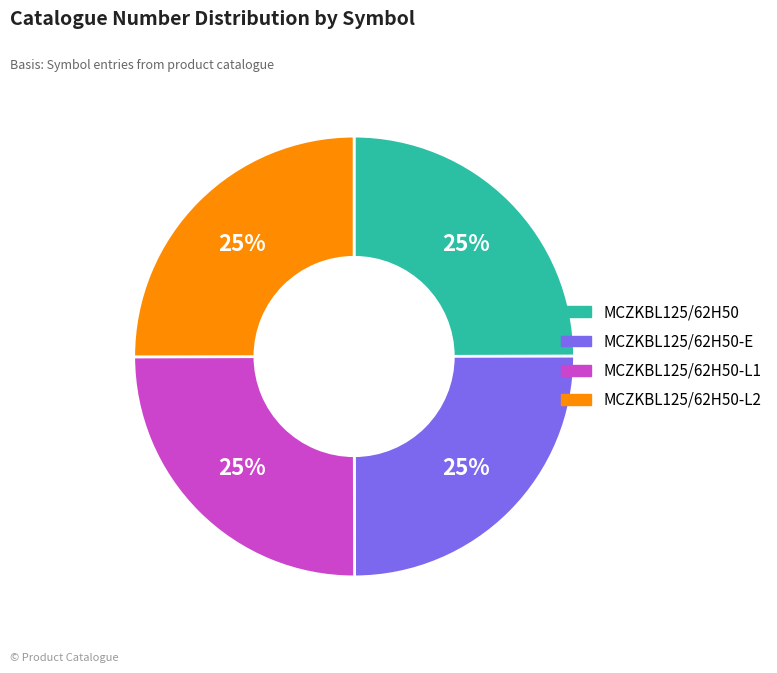

True or false: MCZKBL125/62H50-E accounts for 39% of the total.

False